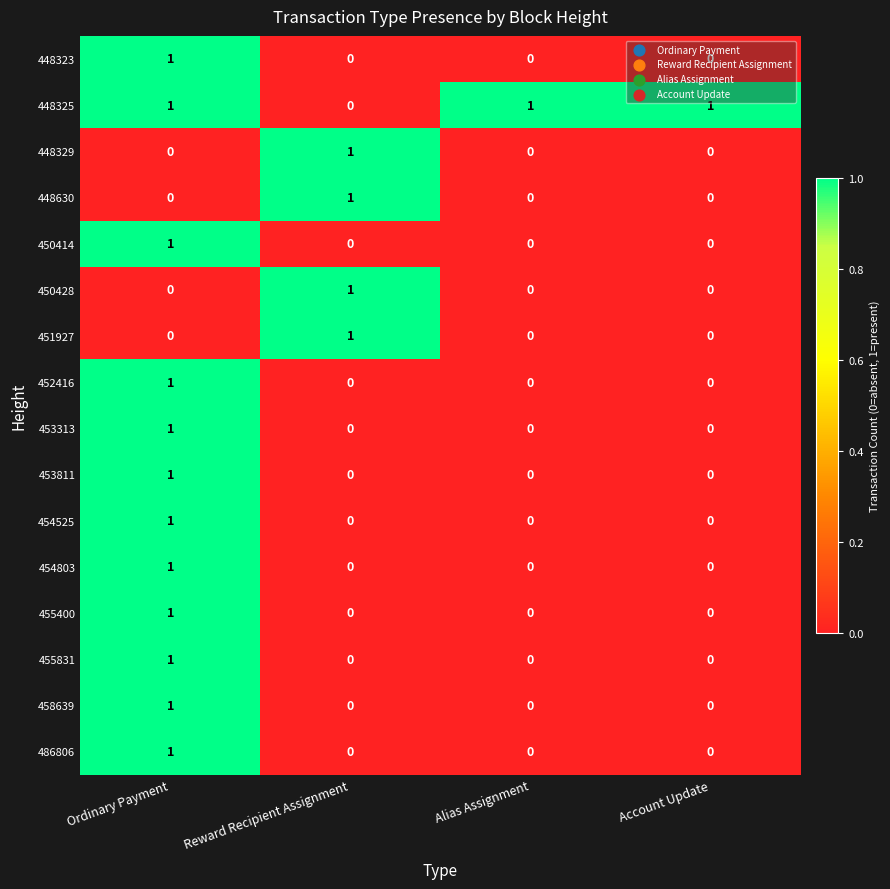

Count the 458639 values in the range 0 to 1.

4